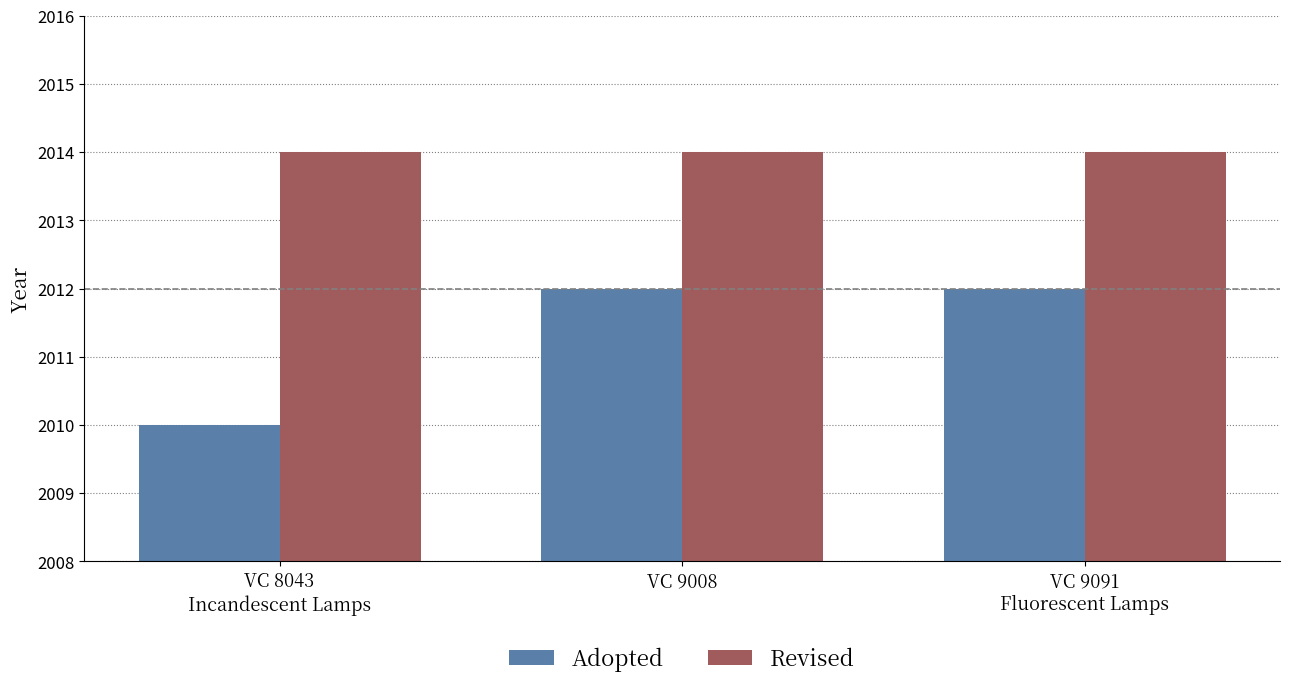

What is the spread (max minus min) of values at VC 9091
Fluorescent Lamps?

2